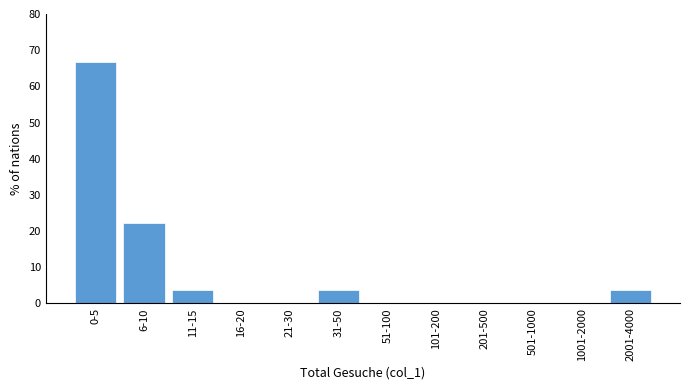

Reading left to right, transcribe all the data shown in this chart.

0-5=66.7	6-10=22.2	11-15=3.7	16-20=0.0	21-30=0.0	31-50=3.7	51-100=0.0	101-200=0.0	201-500=0.0	501-1000=0.0	1001-2000=0.0	2001-4000=3.7